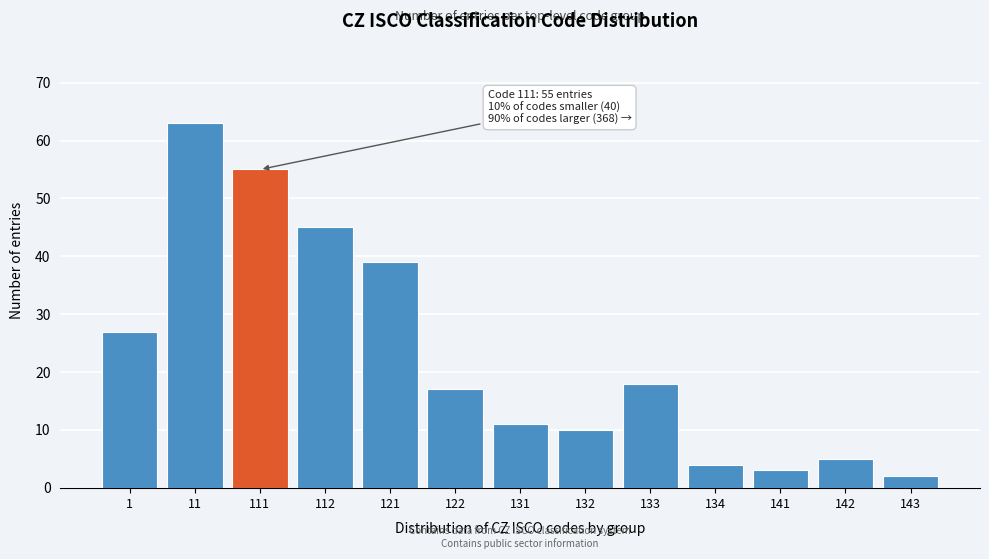

Reading left to right, transcribe all the data shown in this chart.

27	63	55	45	39	17	11	10	18	4	3	5	2